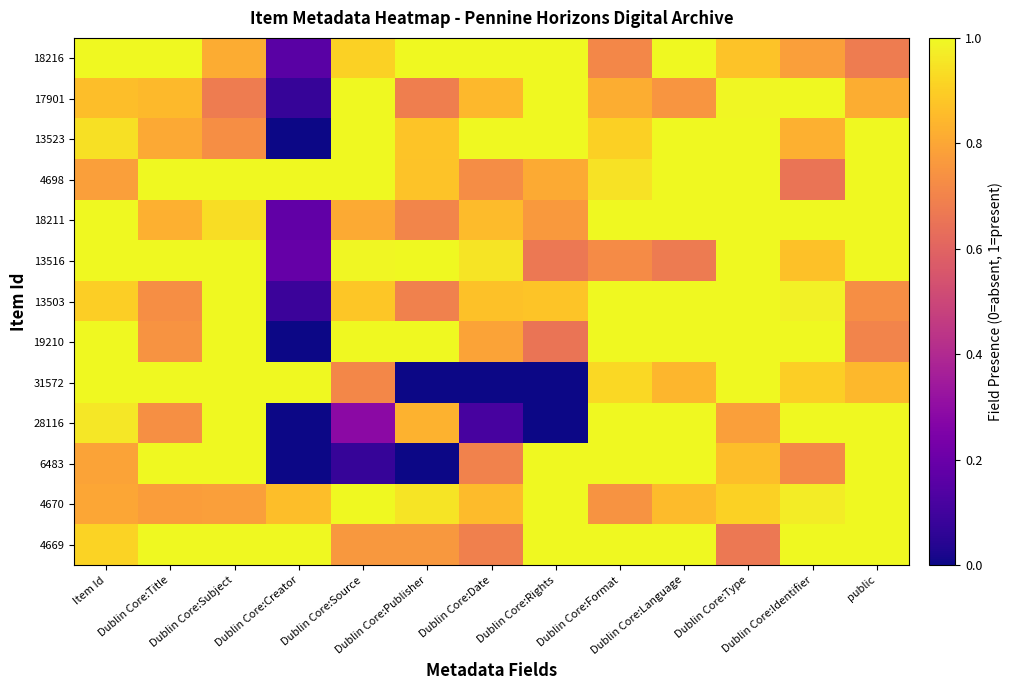

Reading right to left, list all the values displayed in this chart.

4669: public=1.0	Dublin Core:Identifier=1.0	Dublin Core:Type=0.7	Dublin Core:Language=1.0	Dublin Core:Format=1.0	Dublin Core:Rights=1.0	Dublin Core:Date=0.7	Dublin Core:Publisher=0.8	Dublin Core:Source=0.8	Dublin Core:Creator=1.0	Dublin Core:Subject=1.0	Dublin Core:Title=1.0	Item Id=0.9
4670: public=1.0	Dublin Core:Identifier=1.0	Dublin Core:Type=0.9	Dublin Core:Language=0.9	Dublin Core:Format=0.7	Dublin Core:Rights=1.0	Dublin Core:Date=0.9	Dublin Core:Publisher=1.0	Dublin Core:Source=1.0	Dublin Core:Creator=0.9	Dublin Core:Subject=0.8	Dublin Core:Title=0.8	Item Id=0.8
6483: public=1.0	Dublin Core:Identifier=0.7	Dublin Core:Type=0.9	Dublin Core:Language=1.0	Dublin Core:Format=1.0	Dublin Core:Rights=1.0	Dublin Core:Date=0.7	Dublin Core:Publisher=0.0	Dublin Core:Source=0.1	Dublin Core:Creator=0.0	Dublin Core:Subject=1.0	Dublin Core:Title=1.0	Item Id=0.8
28116: public=1.0	Dublin Core:Identifier=1.0	Dublin Core:Type=0.8	Dublin Core:Language=1.0	Dublin Core:Format=1.0	Dublin Core:Rights=0.0	Dublin Core:Date=0.1	Dublin Core:Publisher=0.8	Dublin Core:Source=0.3	Dublin Core:Creator=0.0	Dublin Core:Subject=1.0	Dublin Core:Title=0.7	Item Id=1.0
31572: public=0.8	Dublin Core:Identifier=0.9	Dublin Core:Type=1.0	Dublin Core:Language=0.8	Dublin Core:Format=0.9	Dublin Core:Rights=0.0	Dublin Core:Date=0.0	Dublin Core:Publisher=0.0	Dublin Core:Source=0.7	Dublin Core:Creator=1.0	Dublin Core:Subject=1.0	Dublin Core:Title=1.0	Item Id=1.0
19210: public=0.7	Dublin Core:Identifier=1.0	Dublin Core:Type=1.0	Dublin Core:Language=1.0	Dublin Core:Format=1.0	Dublin Core:Rights=0.7	Dublin Core:Date=0.8	Dublin Core:Publisher=1.0	Dublin Core:Source=1.0	Dublin Core:Creator=0.0	Dublin Core:Subject=1.0	Dublin Core:Title=0.7	Item Id=1.0
13503: public=0.7	Dublin Core:Identifier=1.0	Dublin Core:Type=1.0	Dublin Core:Language=1.0	Dublin Core:Format=1.0	Dublin Core:Rights=0.9	Dublin Core:Date=0.9	Dublin Core:Publisher=0.7	Dublin Core:Source=0.9	Dublin Core:Creator=0.1	Dublin Core:Subject=1.0	Dublin Core:Title=0.7	Item Id=0.9
13516: public=1.0	Dublin Core:Identifier=0.9	Dublin Core:Type=1.0	Dublin Core:Language=0.7	Dublin Core:Format=0.7	Dublin Core:Rights=0.7	Dublin Core:Date=0.9	Dublin Core:Publisher=1.0	Dublin Core:Source=1.0	Dublin Core:Creator=0.2	Dublin Core:Subject=1.0	Dublin Core:Title=1.0	Item Id=1.0
18211: public=1.0	Dublin Core:Identifier=1.0	Dublin Core:Type=1.0	Dublin Core:Language=1.0	Dublin Core:Format=1.0	Dublin Core:Rights=0.8	Dublin Core:Date=0.9	Dublin Core:Publisher=0.7	Dublin Core:Source=0.8	Dublin Core:Creator=0.2	Dublin Core:Subject=0.9	Dublin Core:Title=0.8	Item Id=1.0
4698: public=1.0	Dublin Core:Identifier=0.7	Dublin Core:Type=1.0	Dublin Core:Language=1.0	Dublin Core:Format=0.9	Dublin Core:Rights=0.8	Dublin Core:Date=0.7	Dublin Core:Publisher=0.9	Dublin Core:Source=1.0	Dublin Core:Creator=1.0	Dublin Core:Subject=1.0	Dublin Core:Title=1.0	Item Id=0.8
13523: public=1.0	Dublin Core:Identifier=0.8	Dublin Core:Type=1.0	Dublin Core:Language=1.0	Dublin Core:Format=0.9	Dublin Core:Rights=1.0	Dublin Core:Date=1.0	Dublin Core:Publisher=0.9	Dublin Core:Source=1.0	Dublin Core:Creator=0.0	Dublin Core:Subject=0.7	Dublin Core:Title=0.8	Item Id=0.9
17901: public=0.8	Dublin Core:Identifier=1.0	Dublin Core:Type=1.0	Dublin Core:Language=0.8	Dublin Core:Format=0.8	Dublin Core:Rights=1.0	Dublin Core:Date=0.8	Dublin Core:Publisher=0.7	Dublin Core:Source=1.0	Dublin Core:Creator=0.1	Dublin Core:Subject=0.7	Dublin Core:Title=0.8	Item Id=0.9
18216: public=0.7	Dublin Core:Identifier=0.8	Dublin Core:Type=0.9	Dublin Core:Language=1.0	Dublin Core:Format=0.7	Dublin Core:Rights=1.0	Dublin Core:Date=1.0	Dublin Core:Publisher=1.0	Dublin Core:Source=0.9	Dublin Core:Creator=0.2	Dublin Core:Subject=0.8	Dublin Core:Title=1.0	Item Id=1.0